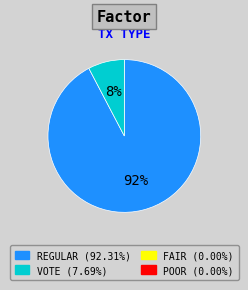

To the nearest percent, what is the average slice percentage?

50%